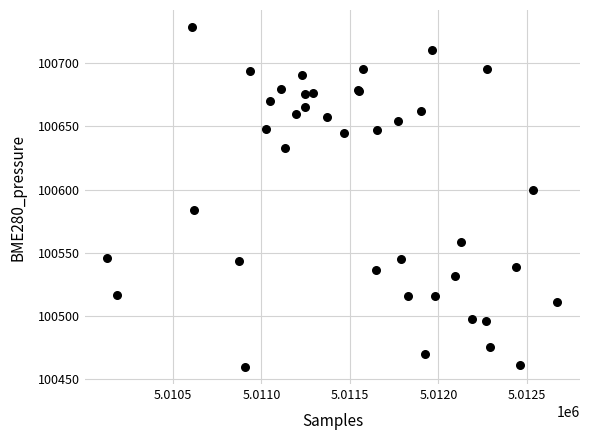

What Y value in the scatter plot is closest to 100594?

100599.9